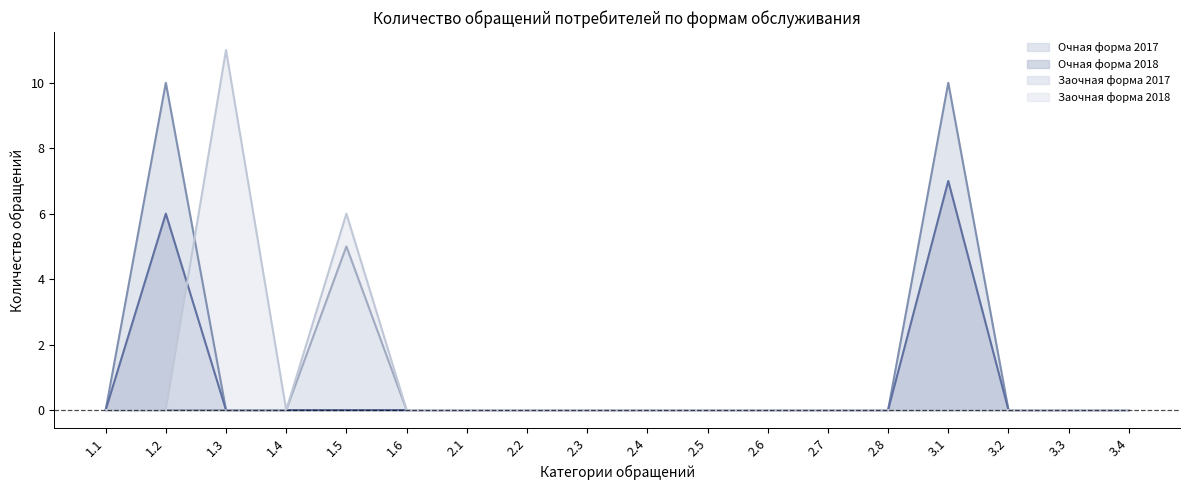

What are all the series names shown in the legend?

Очная форма 2017, Очная форма 2018, Заочная форма 2017, Заочная форма 2018